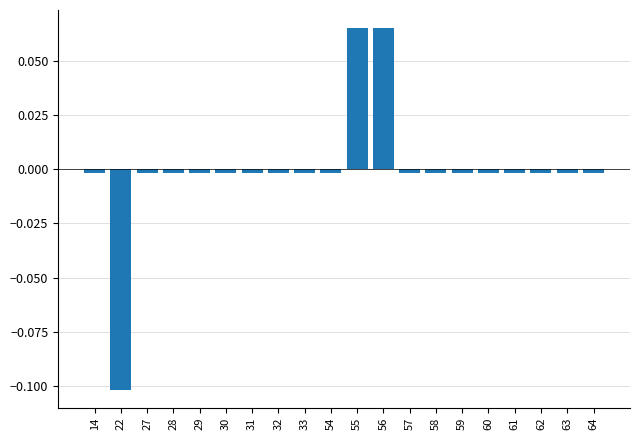

Which category has the lowest value across all series?

22